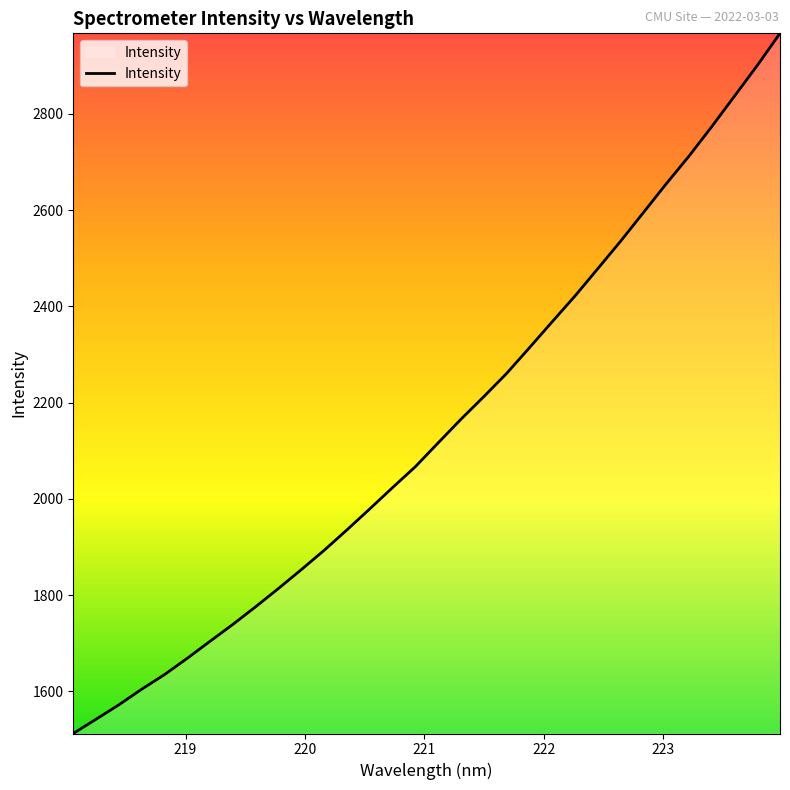

How many lines are shown in the chart?

1